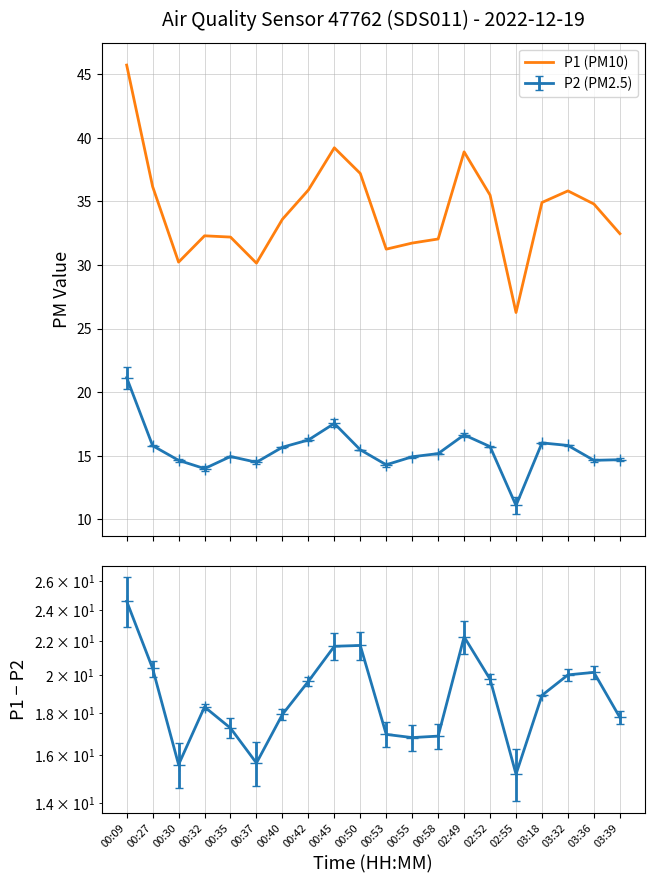

The value at 00:32 is 45.3. True or false?

False